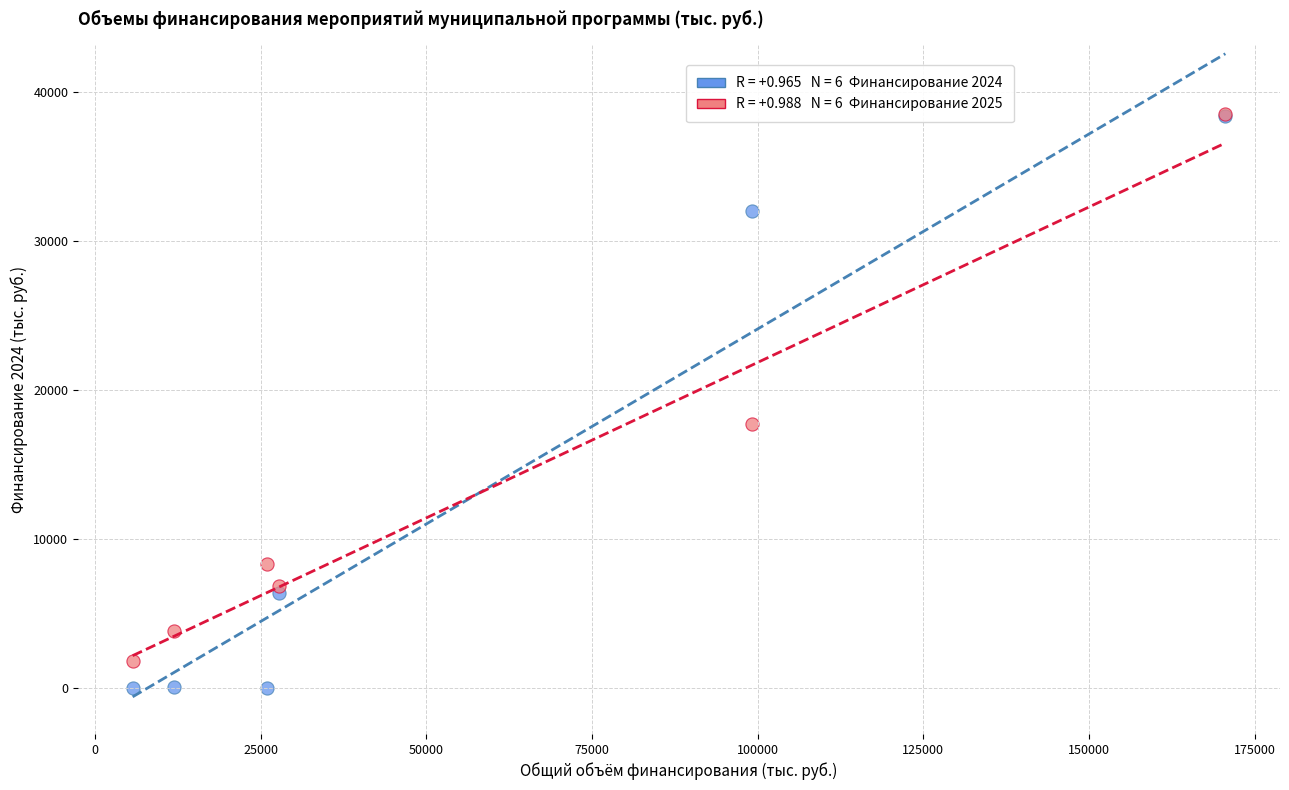

Across all series, what Y value is closest to 19279?

17733.4